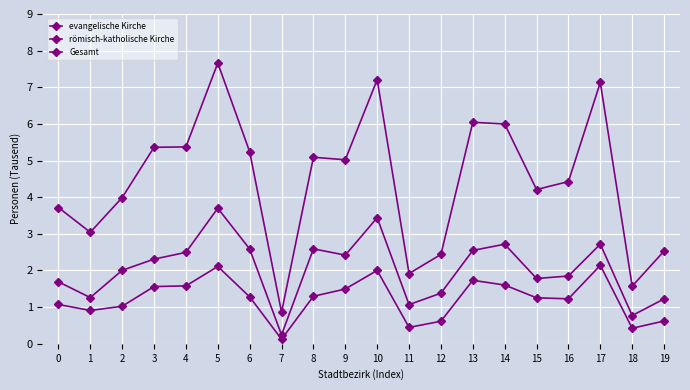

Rank the series by their maximum value, from lowest to highest.

evangelische Kirche, römisch-katholische Kirche, Gesamt